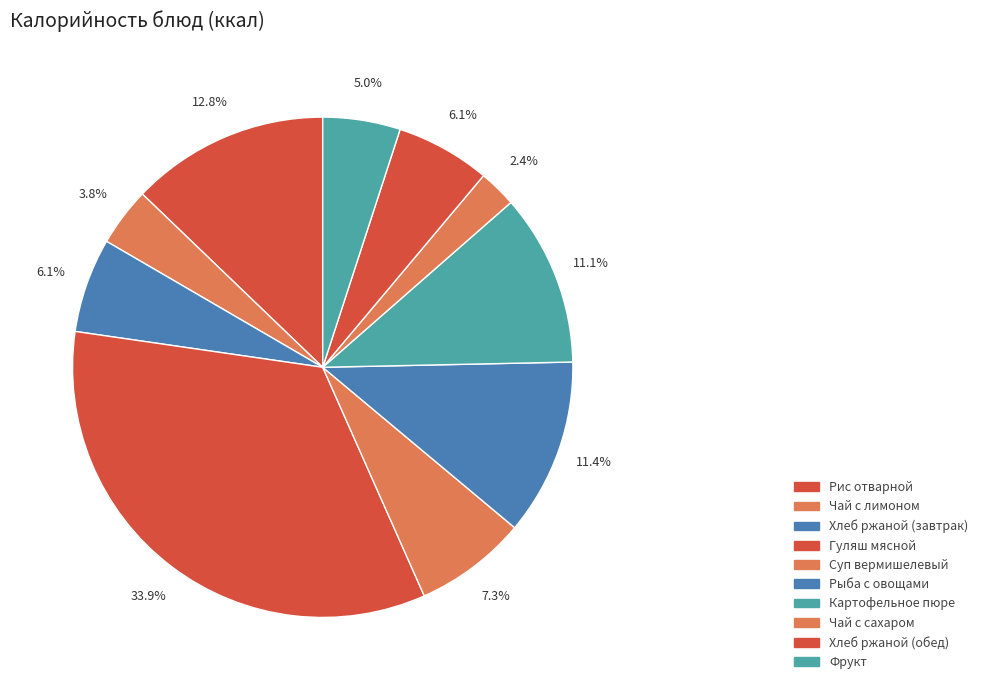

True or false: Хлеб ржаной (обед) accounts for 13% of the total.

False